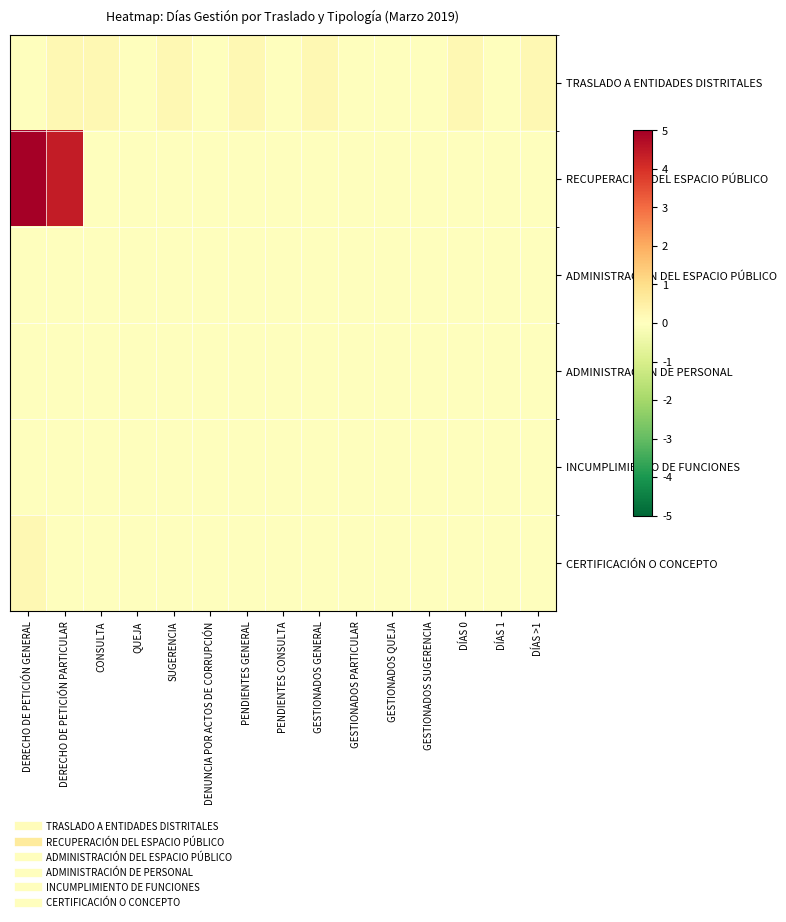

At which category is the sum across all series the highest?

DERECHO DE PETICIÓN GENERAL